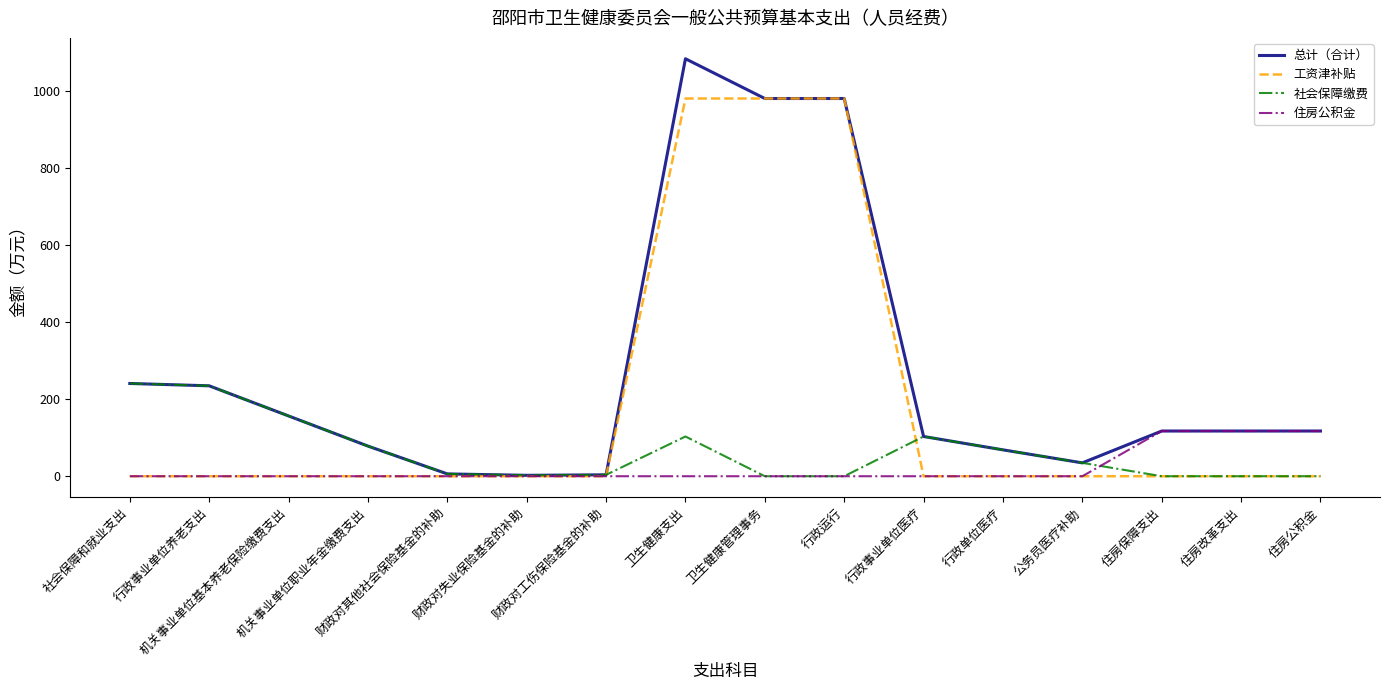

Which series has the largest range (max minus min)?

总计（合计）